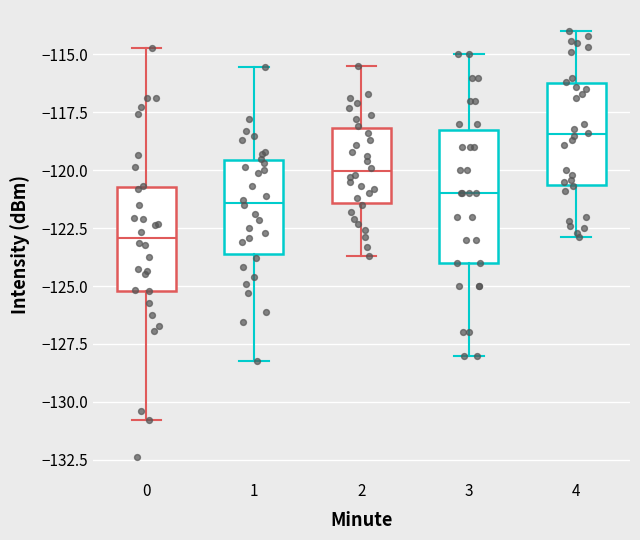

Where is the upper edge of the box at x = 3 on the y-axis? The values are not printed on the chart, so give them approximately, as read against the axis.

-118.0